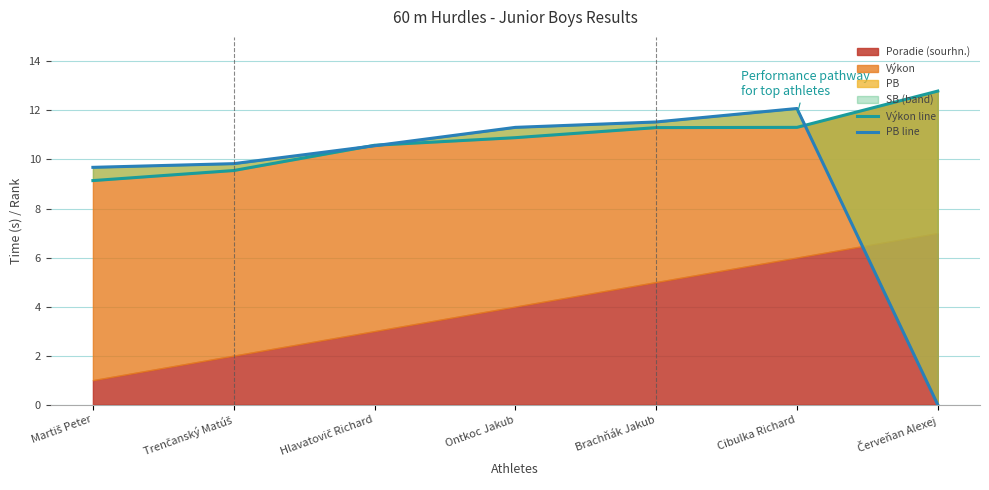

How many data points in PB line are above 10?

4